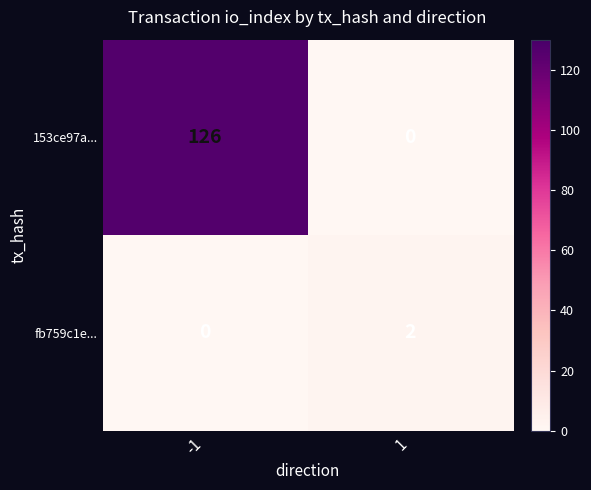

Which series has the largest range (max minus min)?

153ce97a...